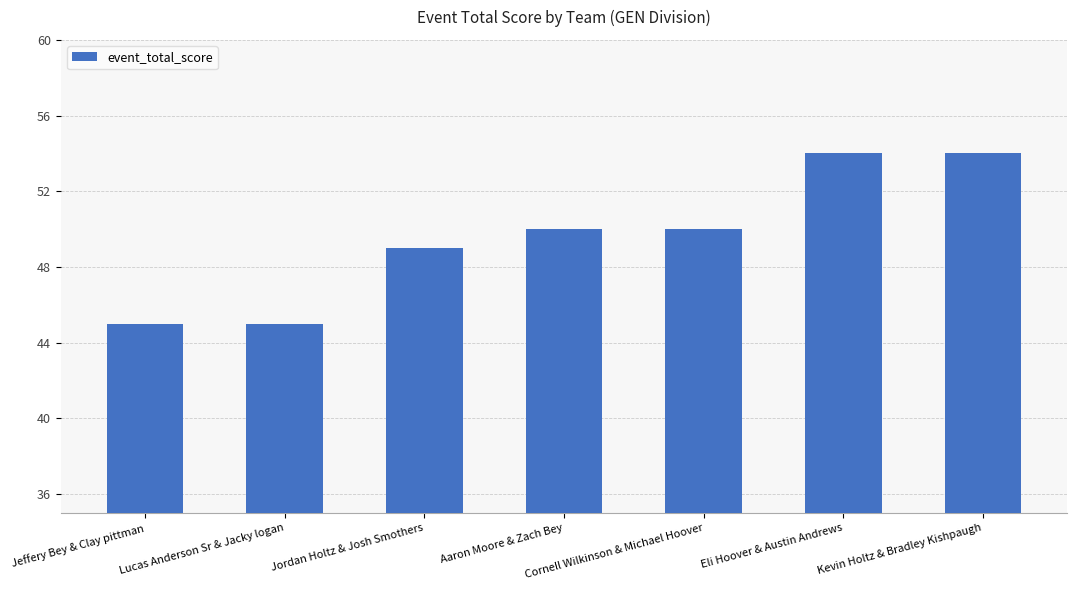

What is the minimum value shown in the chart?

45